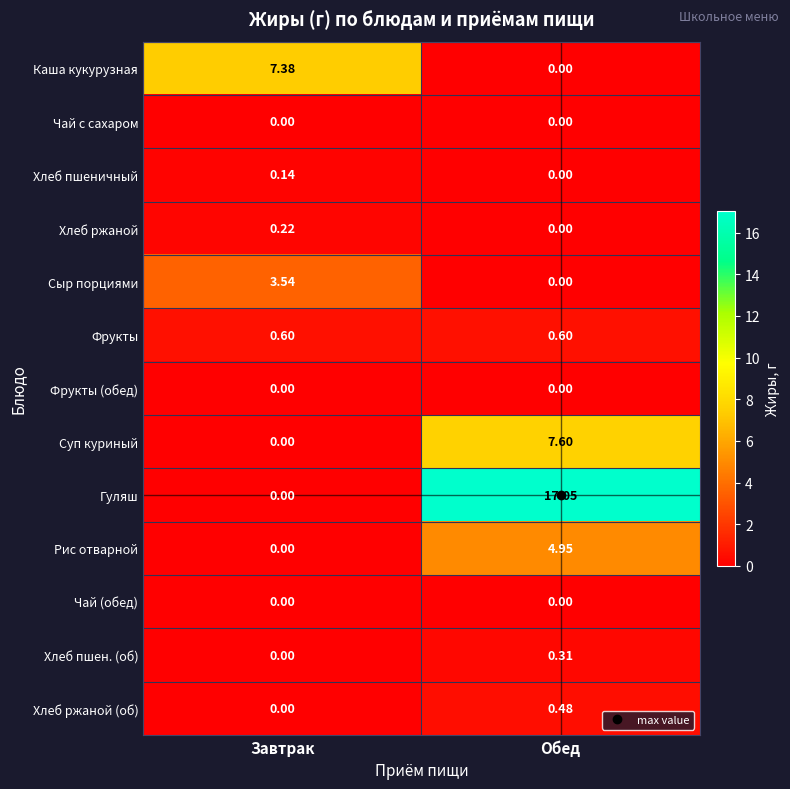

Rank the categories by Рис отварной value from highest to lowest.

Обед, Завтрак